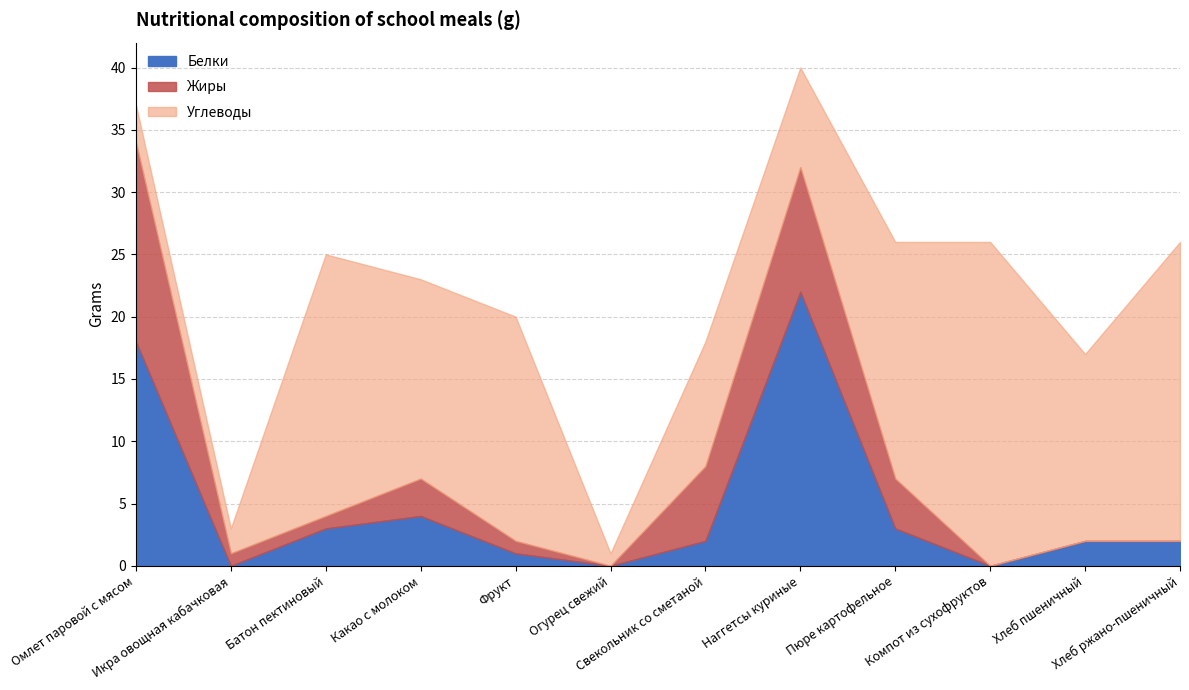

What is the greatest value displayed?

26